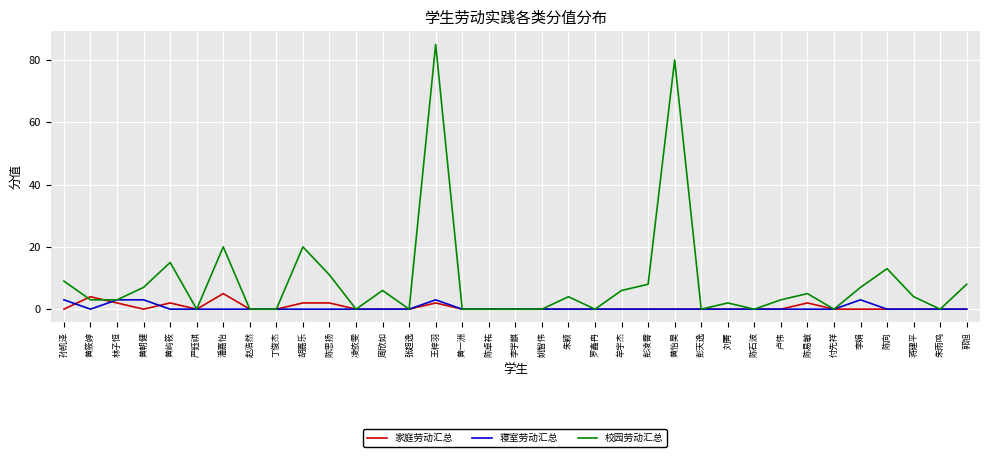

What position from the left is 刘菁?

26